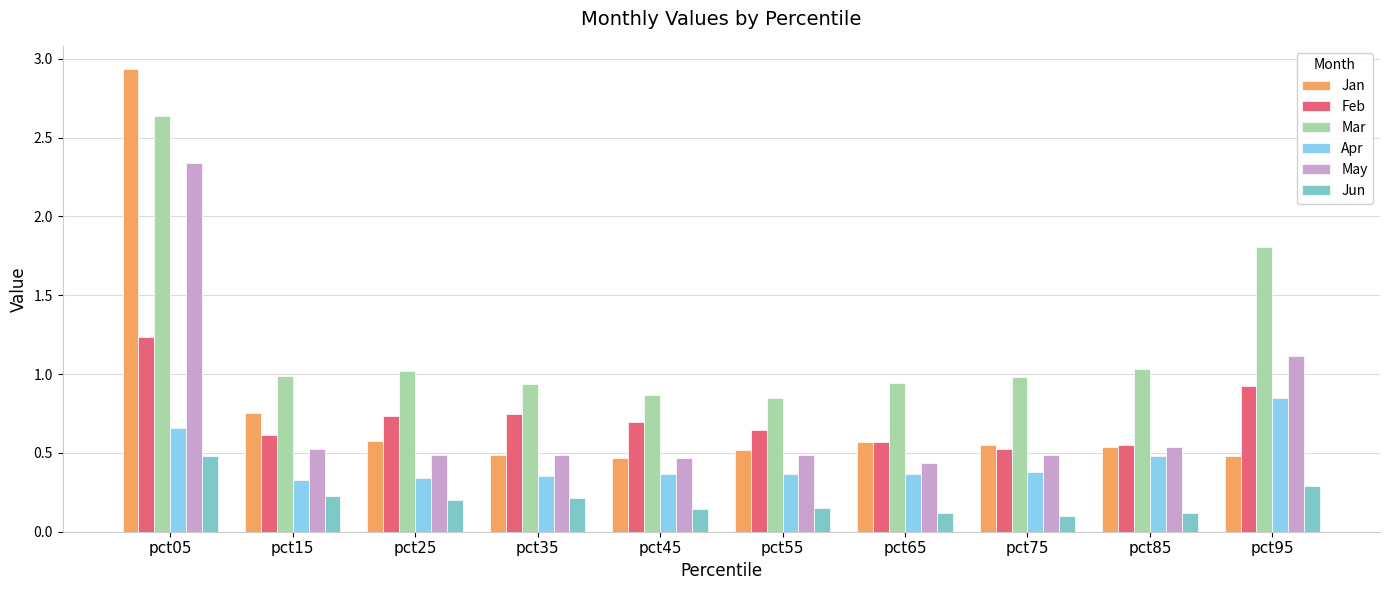

Which series has the largest total across all categories?

Mar